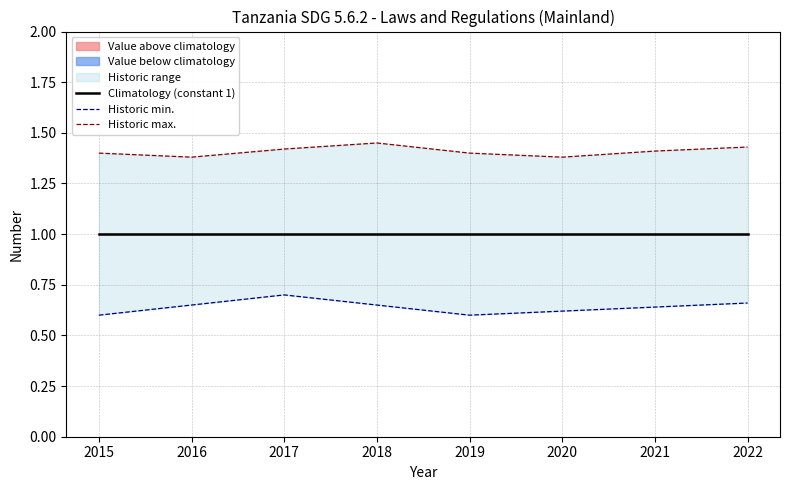

What is the approximate value of Climatology (constant 1) at 2019?

1.0